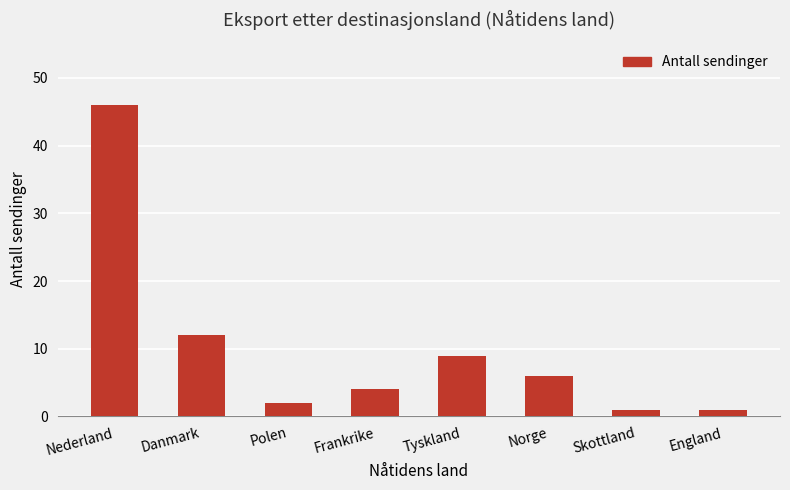

What position from the left is England?

8